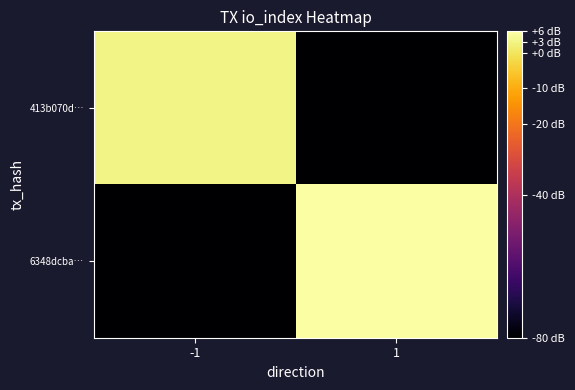

At which category is the sum across all series the highest?

1